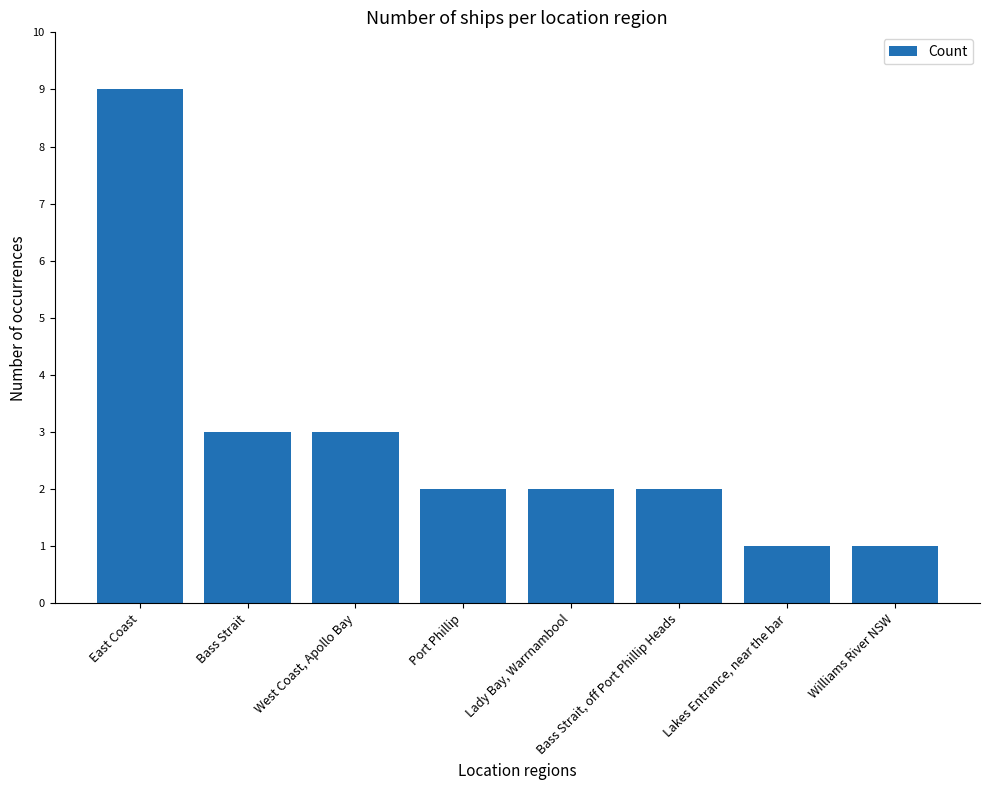

What is the maximum value shown in the chart?

9